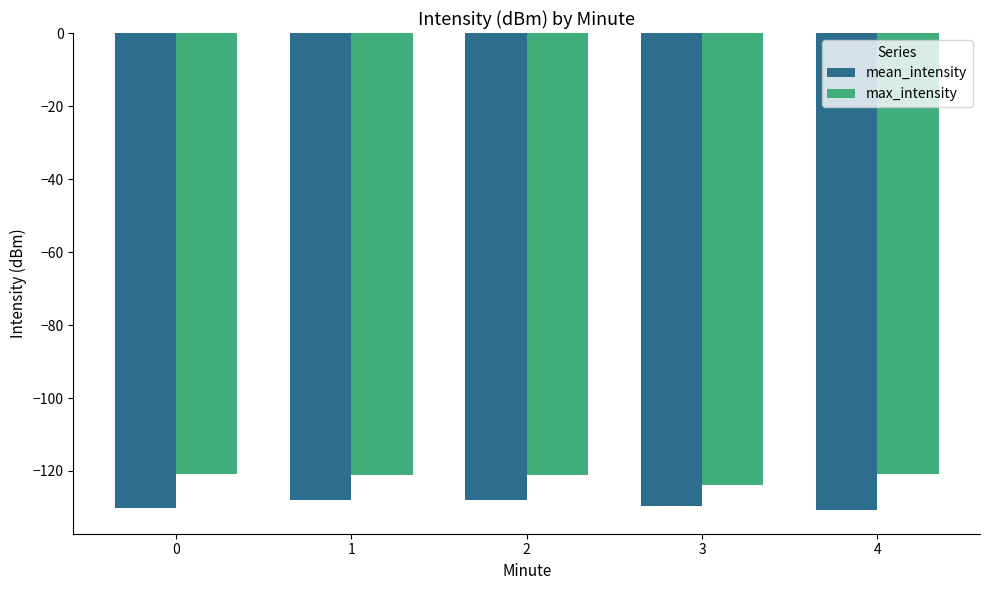

The max_intensity series shows -120.8 at 4. True or false?

True